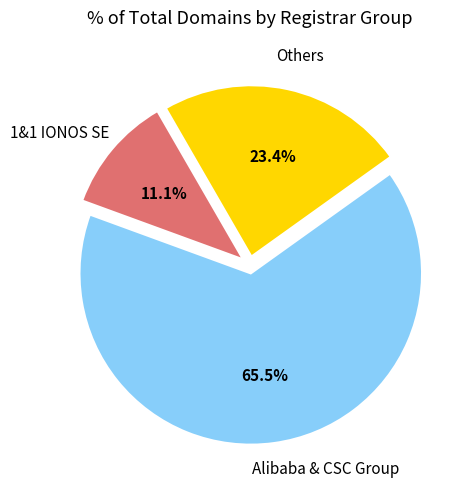

What is the smallest slice in the pie chart?

1&1 IONOS SE